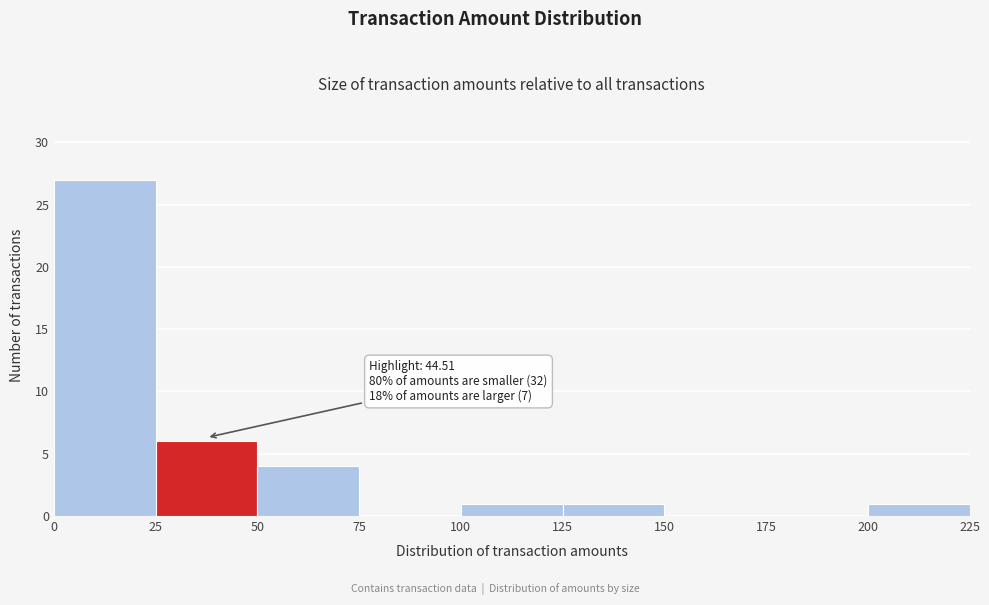

Over which range of the x-axis is the bar tallest?

0 to 25